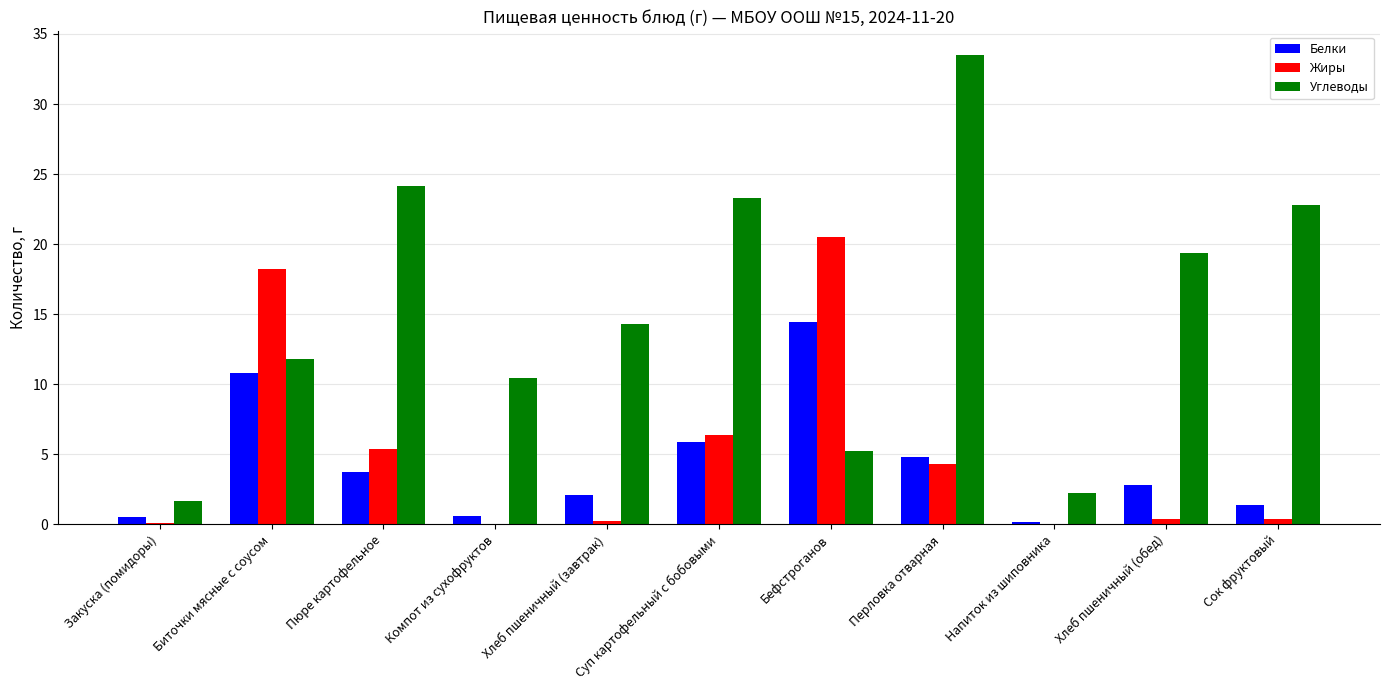

Which series has the largest total across all categories?

Углеводы